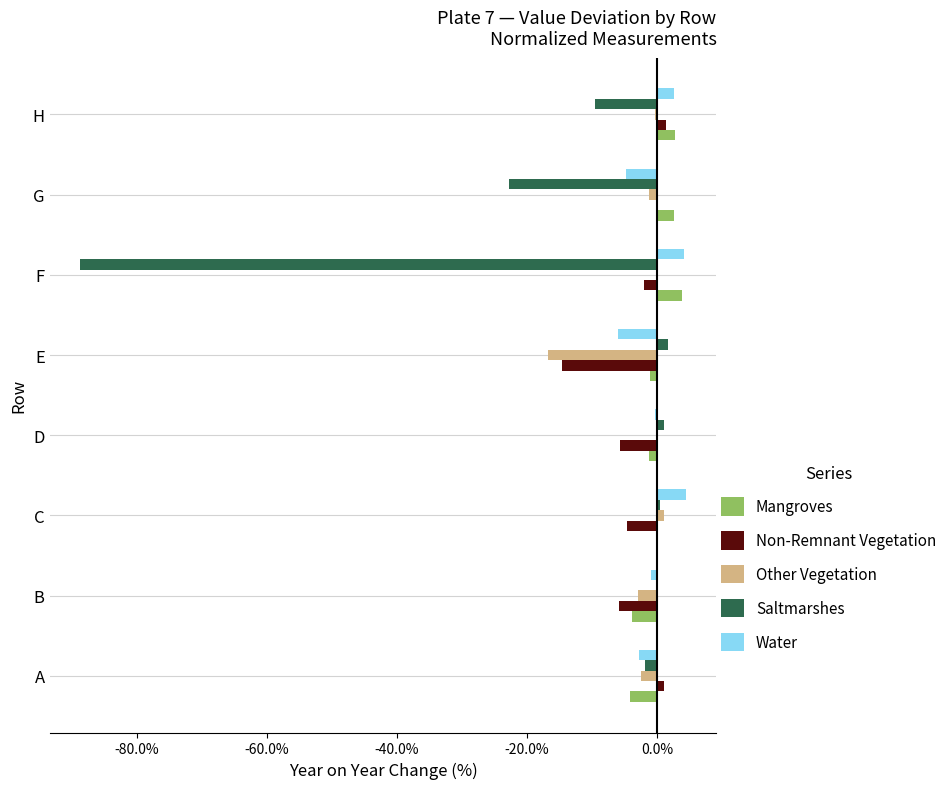

What is the maximum value shown in the chart?

4.5